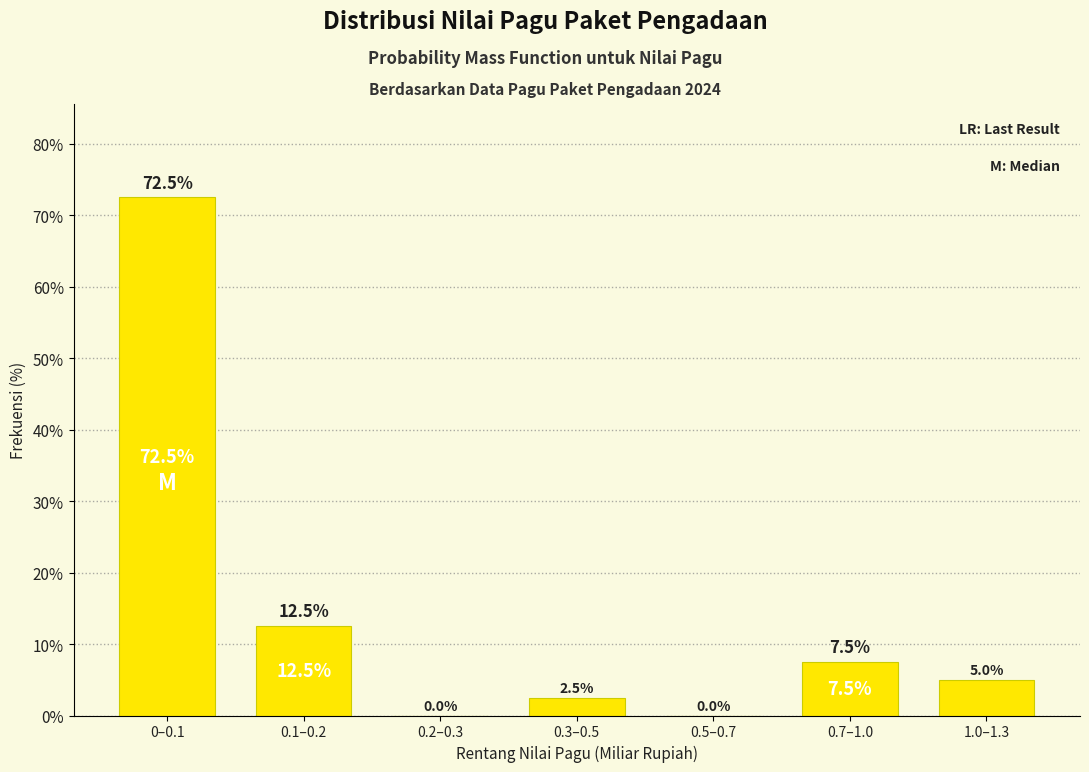

Reading left to right, list all the values displayed in this chart.

0–0.1=72.5	0.1–0.2=12.5	0.2–0.3=0.0	0.3–0.5=2.5	0.5–0.7=0.0	0.7–1.0=7.5	1.0–1.3=5.0